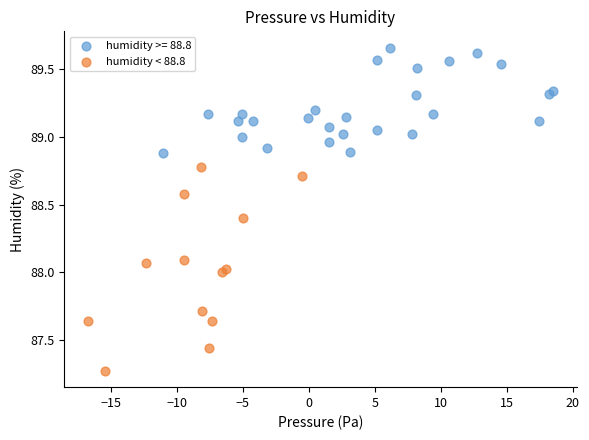

Which series reaches the minimum Y coordinate?

humidity < 88.8